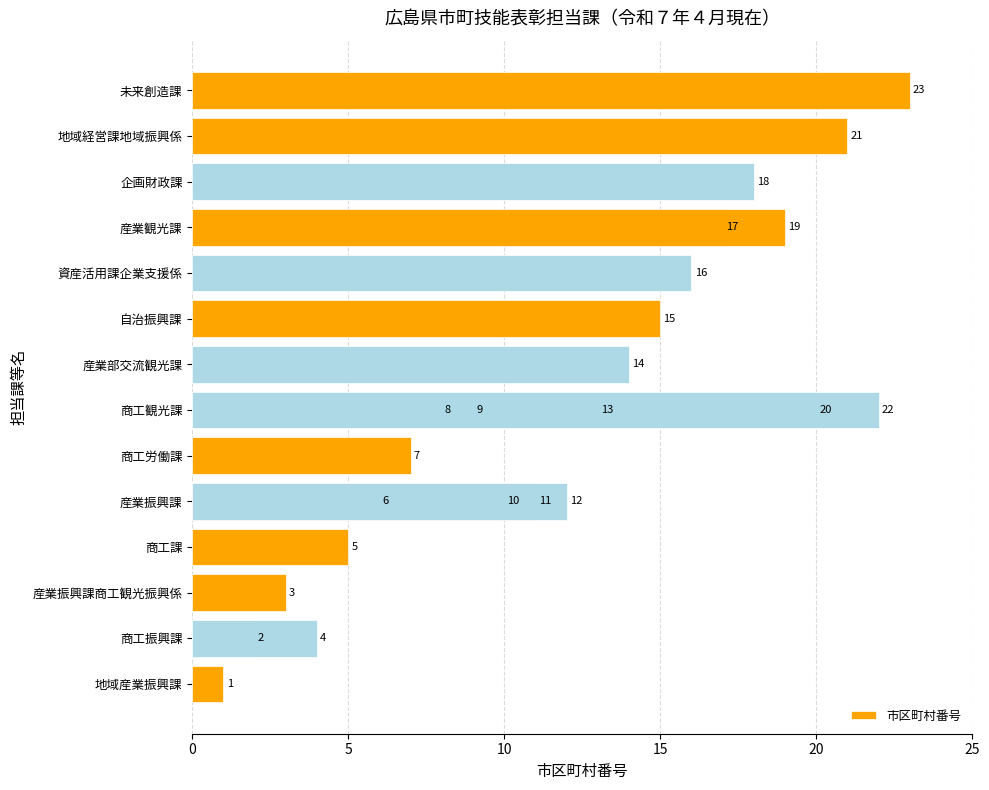

Reading left to right, what are all the values shown in this chart?

1	2	3	4	5	6	7	8	9	10	11	12	13	14	15	16	17	18	19	20	21	22	23